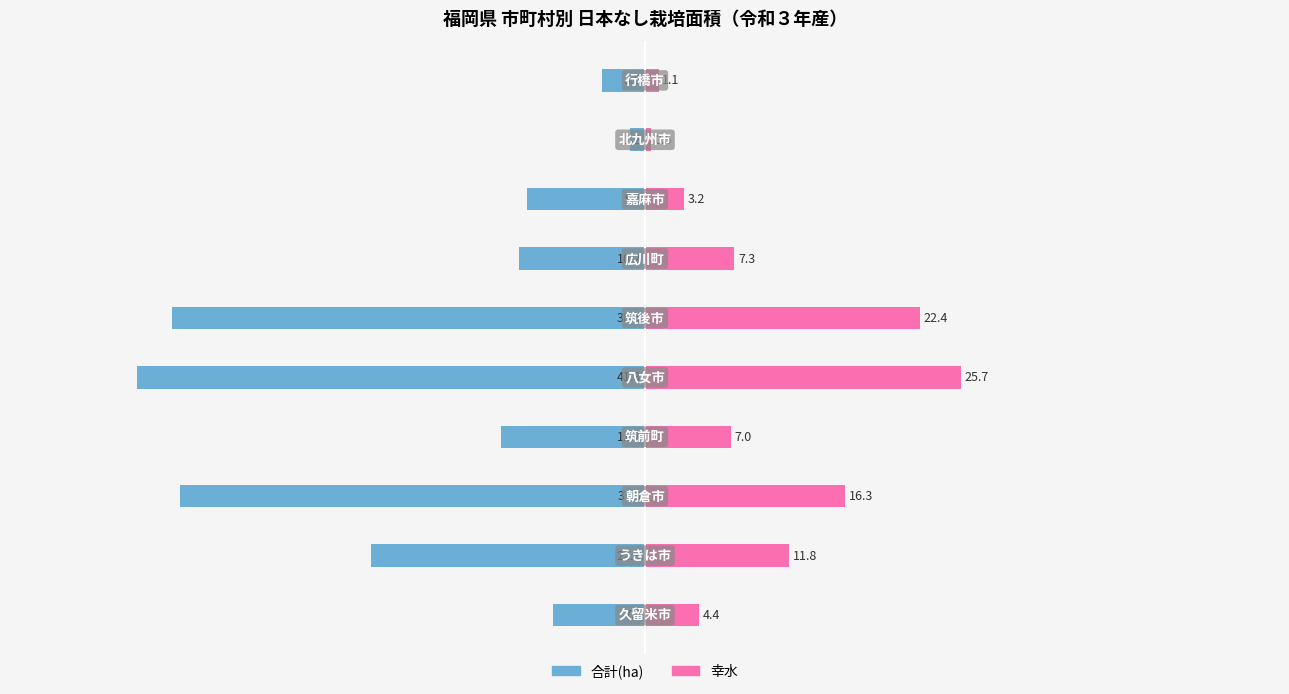

At how many categories does at least one series exceed 0?

10